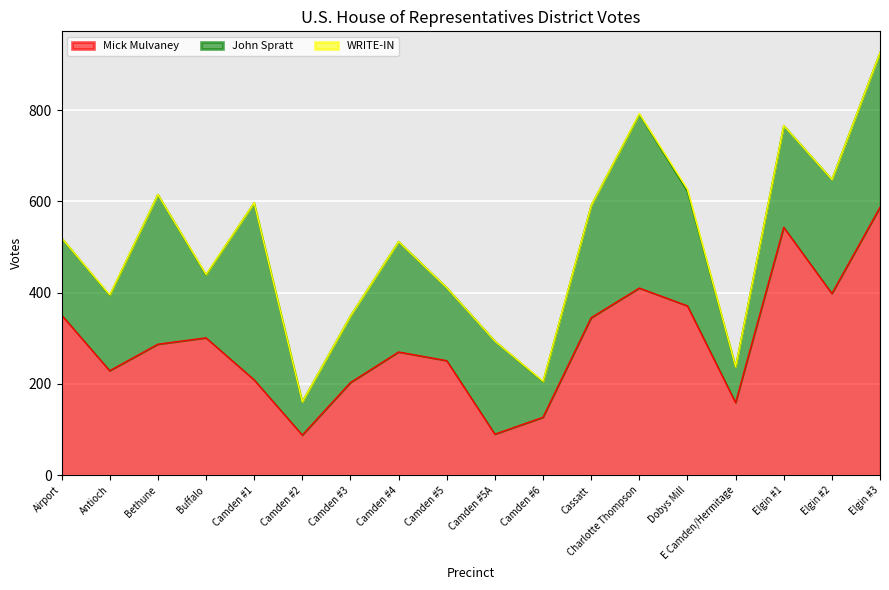

At which category does WRITE-IN reach its first local valley?

Bethune